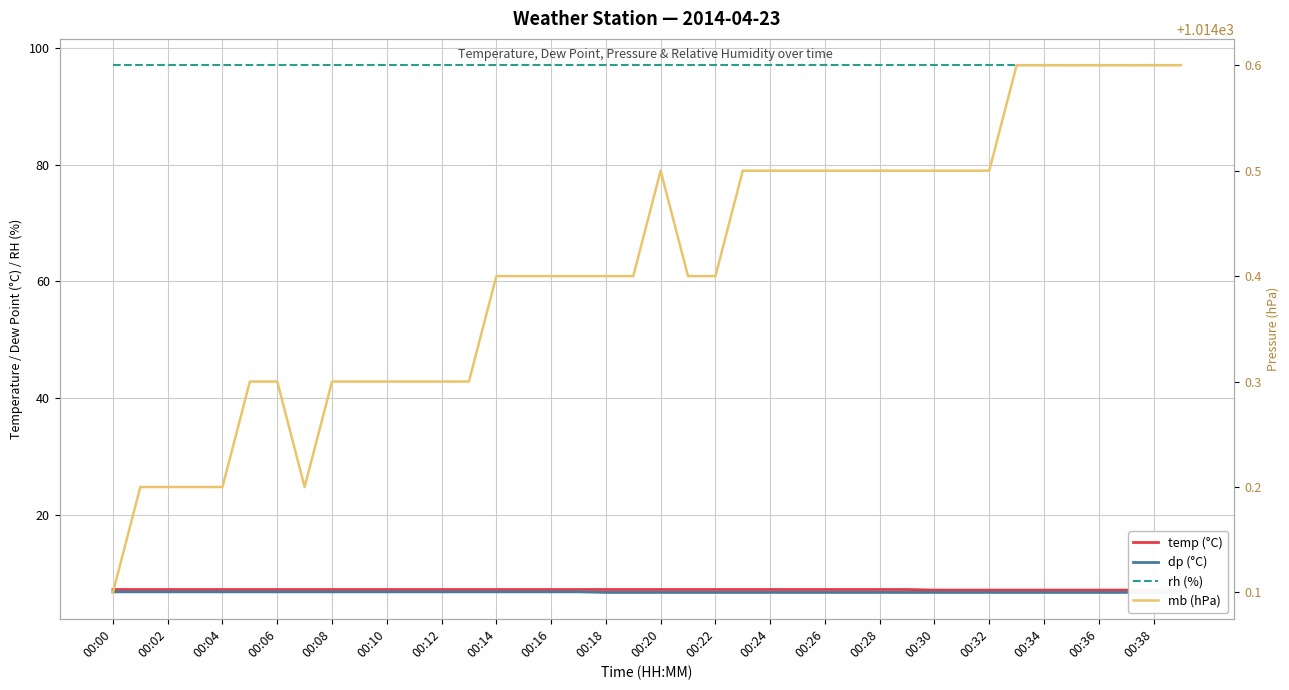

What is the minimum value for temp (°C)?

7.2